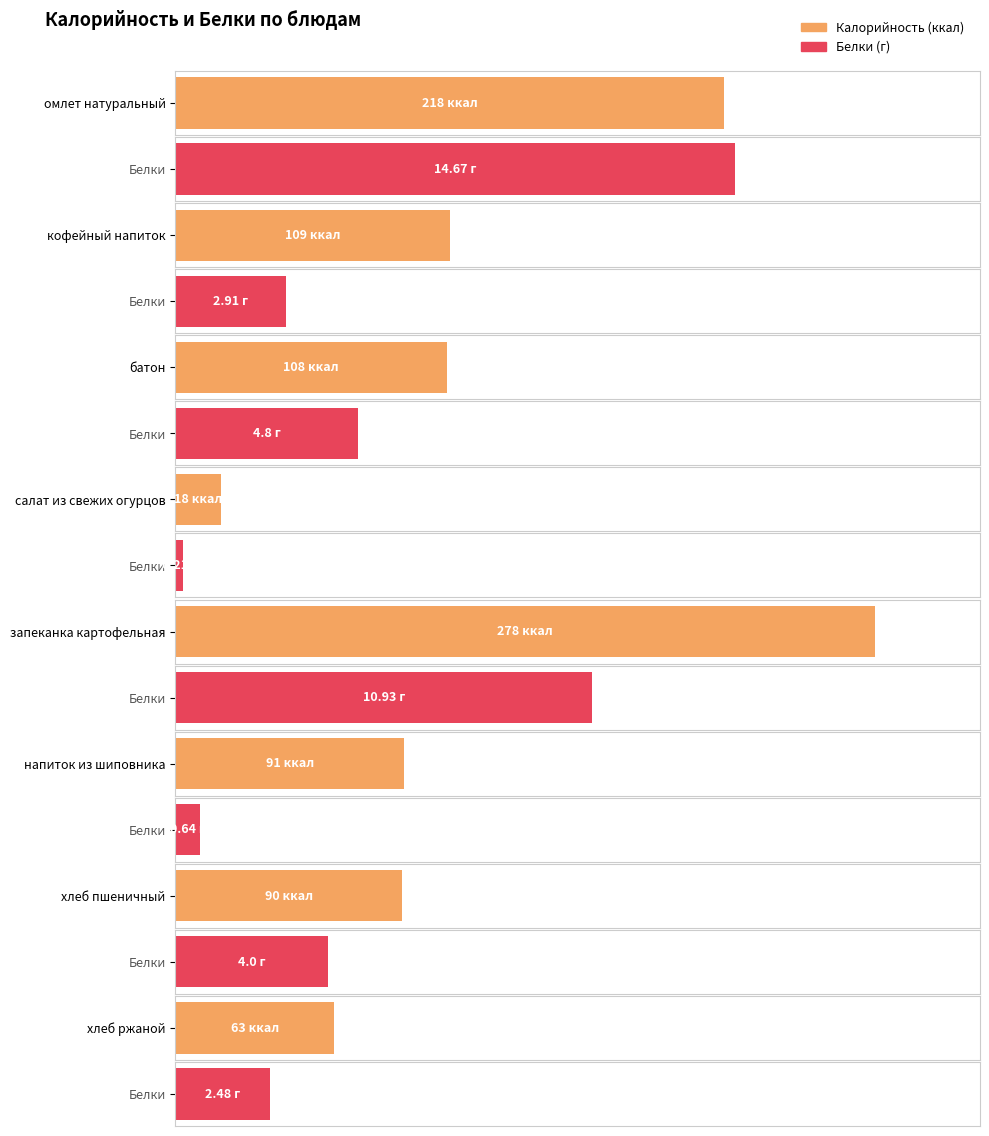

At which category does the chart reach its minimum across all series?

салат из свежих огурцов